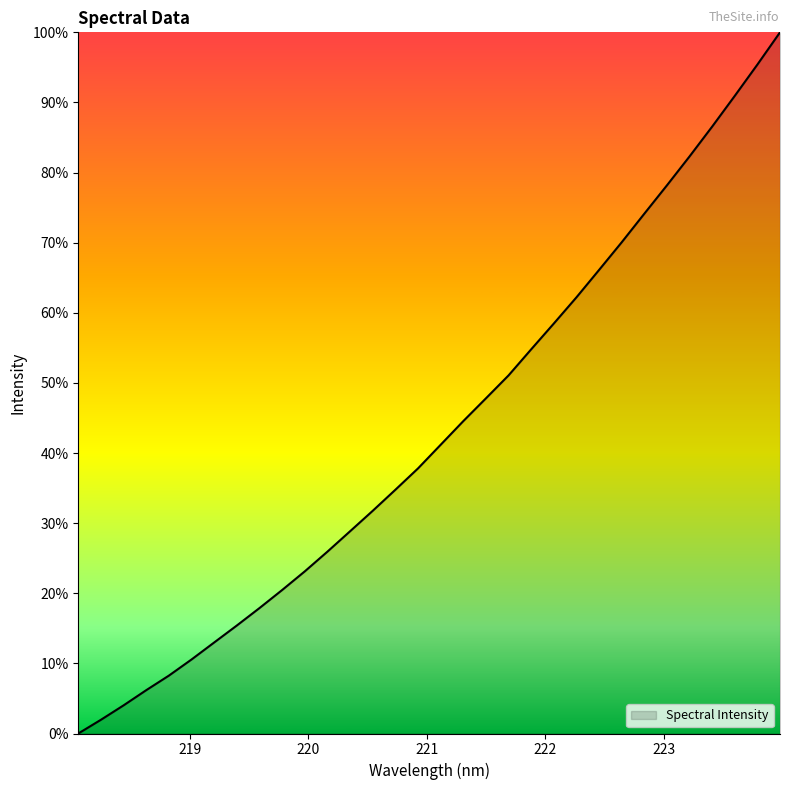

Reading left to right, extract all data points from this chart.

0.0	2.0	4.0	6.2	8.3	10.6	13.0	15.4	17.9	20.5	23.1	25.9	28.8	31.8	34.8	37.8	41.2	44.6	47.8	51.1	54.8	58.5	62.2	66.1	70.1	74.1	78.2	82.3	86.6	90.9	95.4	100.0